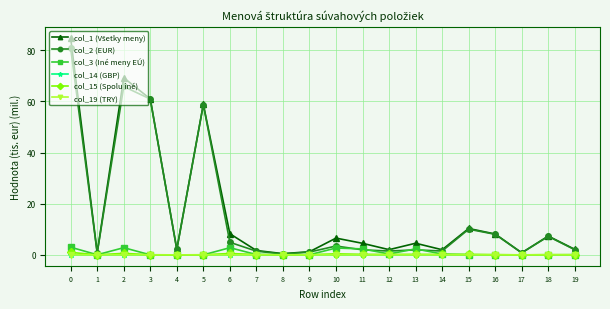

The col_19 (TRY) series shows 0.0 at 7. True or false?

True